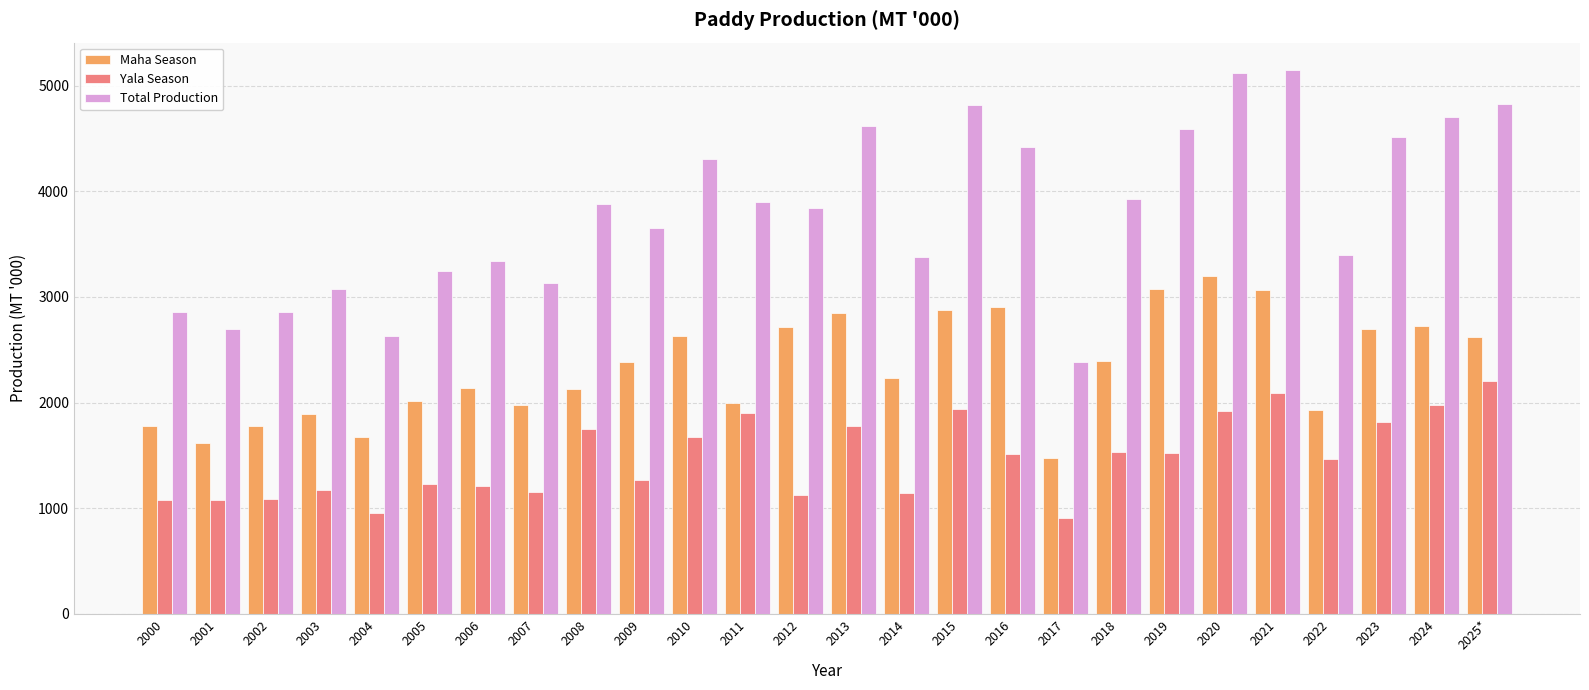

What is the sum of the Maha Season values at 2011 and 2021?

5057.4